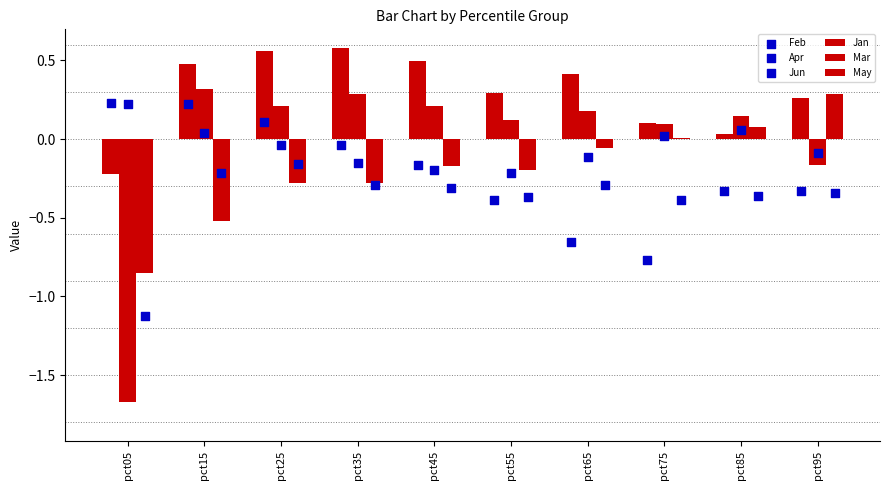

What is the total value across all series at pct95?

-0.4